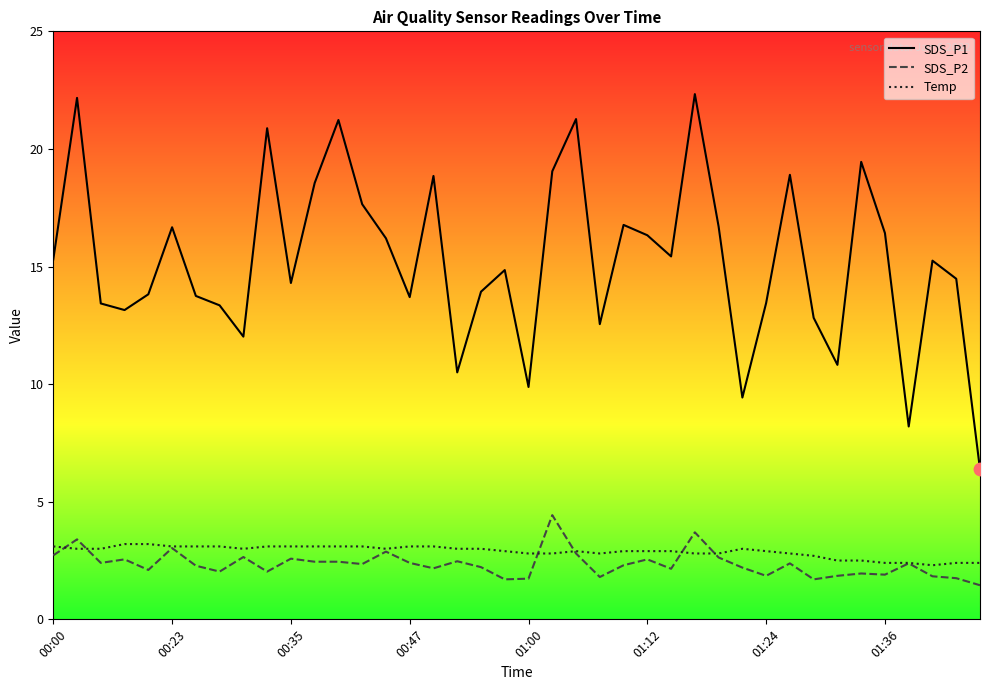

What are all the series names shown in the legend?

SDS_P1, SDS_P2, Temp